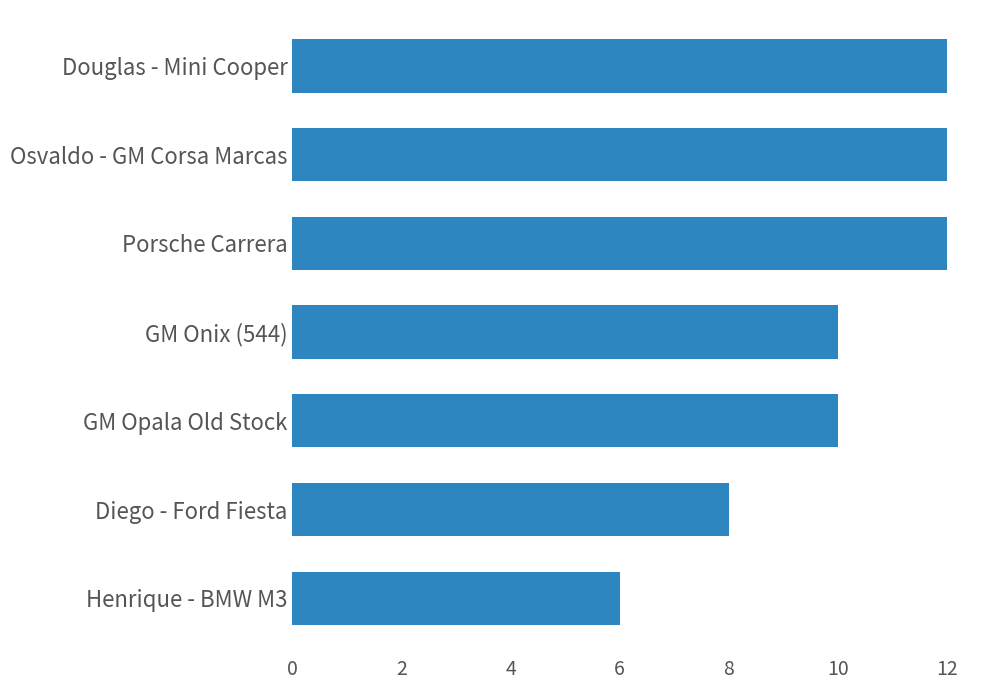

What is the average value?

10